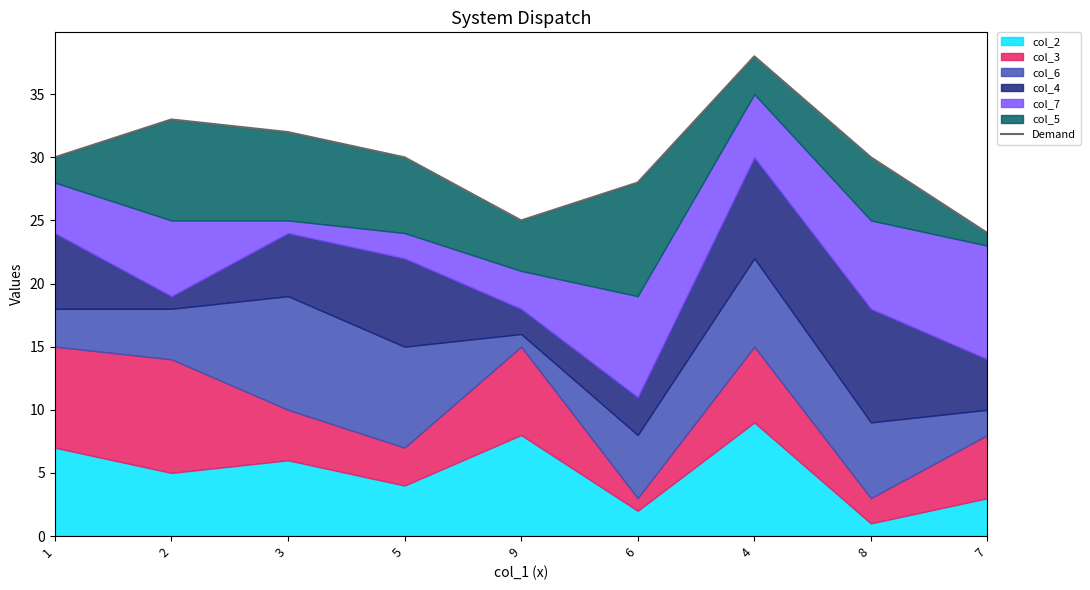

Is it true that the value at 1 is 30?

True